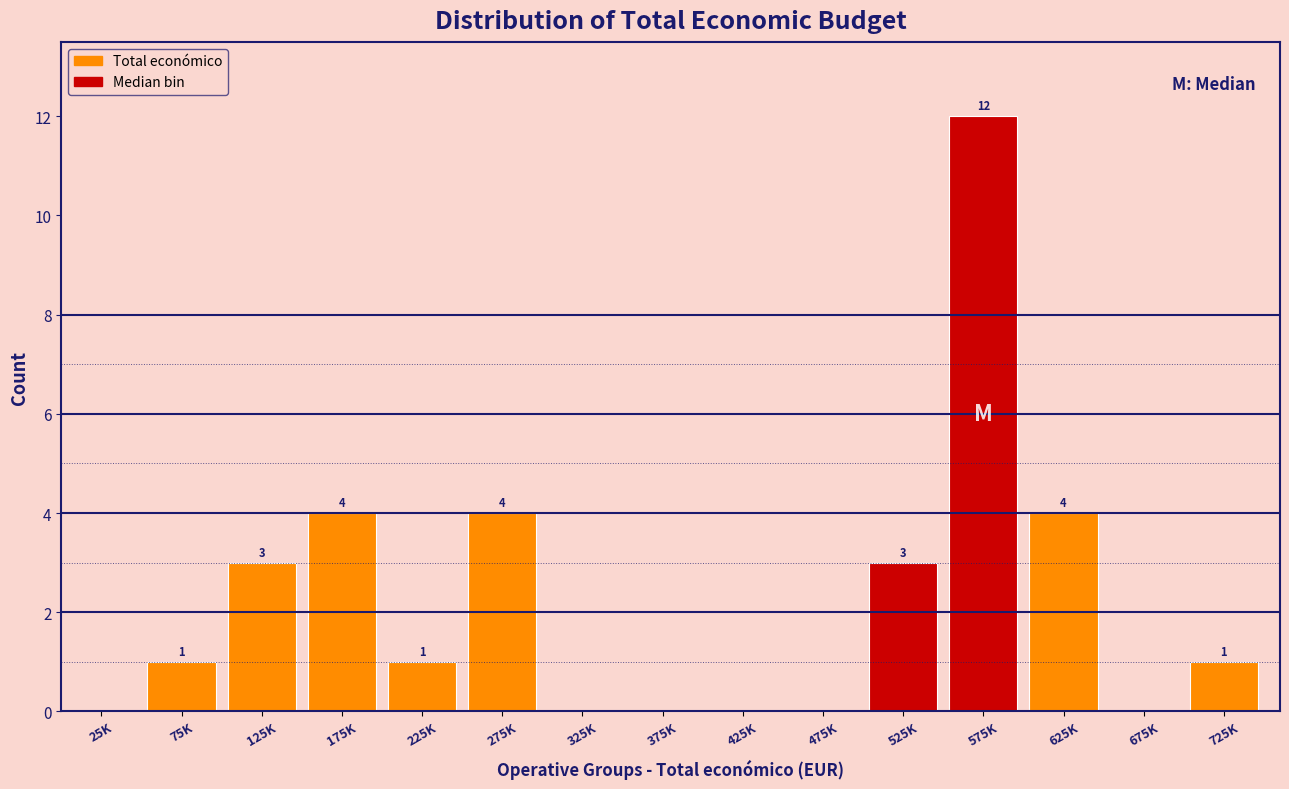

Reading left to right, extract all data points from this chart.

25K=0	75K=1	125K=3	175K=4	225K=1	275K=4	325K=0	375K=0	425K=0	475K=0	525K=3	575K=12	625K=4	675K=0	725K=1